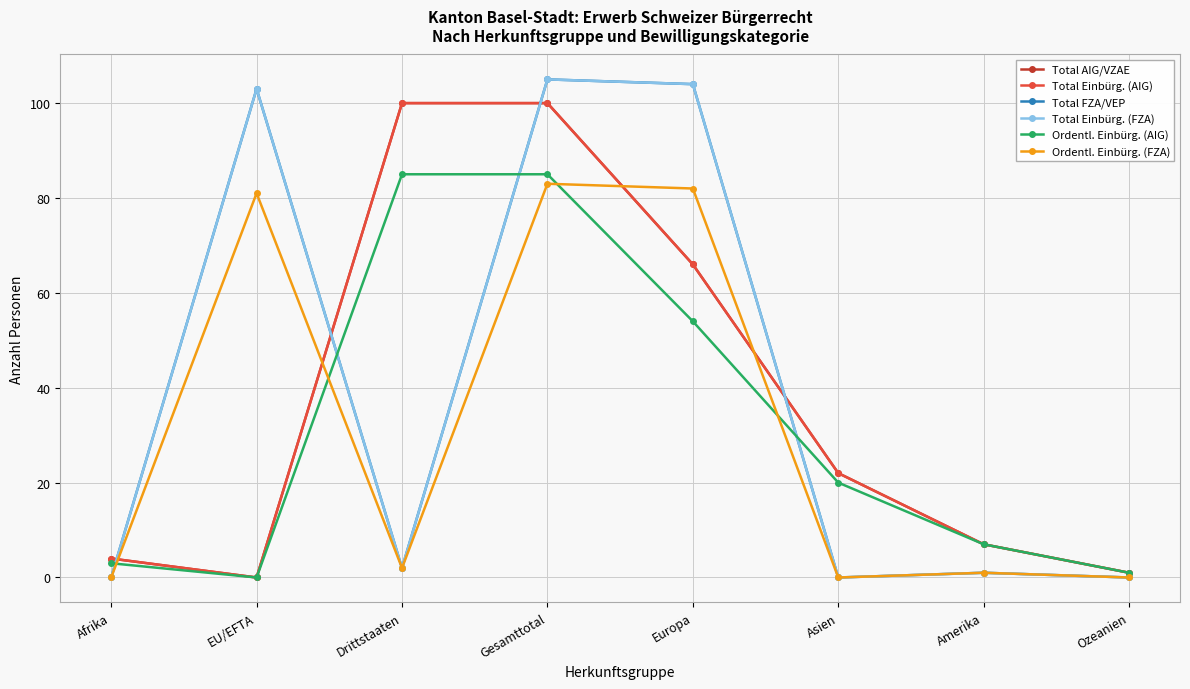

Is this an area chart (filled region under the line)?

No